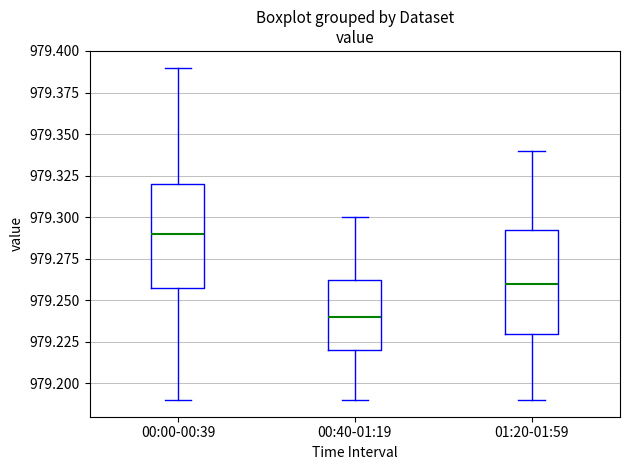

Reading left to right, transcribe this box plot: for each box, give where its median line is, the range the box spans, and where its two whiskers end, as read against the y-axis. The values are not printed on the chart, so give them approximately, as read against the axis.

00:00-00:39: median 979.290, box 979.260 to 979.320, whiskers 979.190 to 979.390
00:40-01:19: median 979.240, box 979.220 to 979.265, whiskers 979.190 to 979.300
01:20-01:59: median 979.260, box 979.230 to 979.295, whiskers 979.190 to 979.340